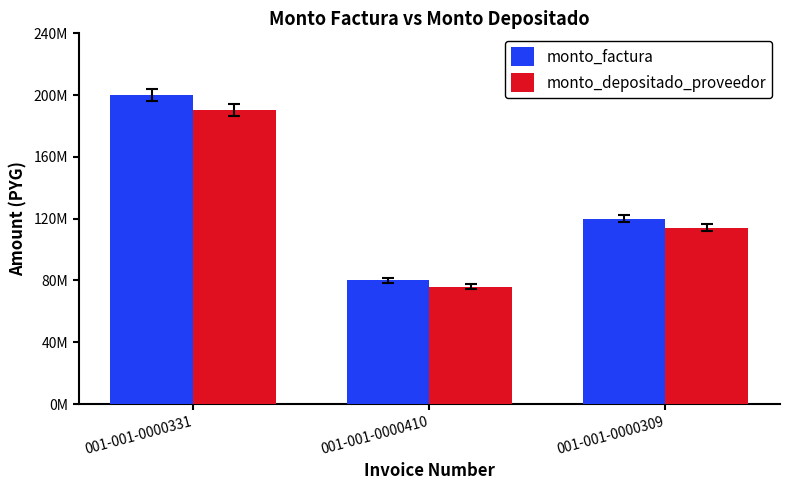

List the series in order of their overall mean, highest first.

monto_factura, monto_depositado_proveedor